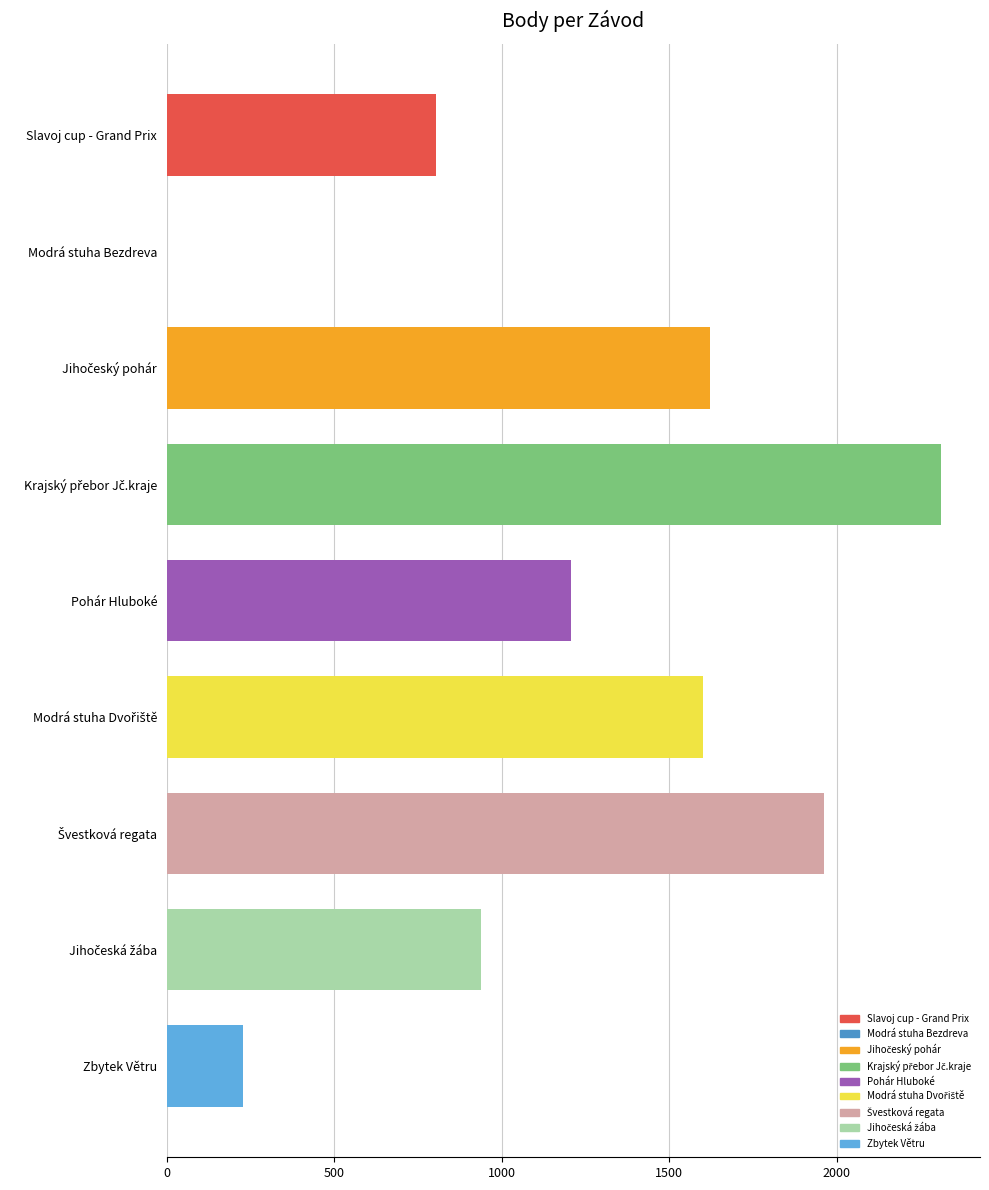

At which label is the value closest to 1156?

Pohár Hluboké